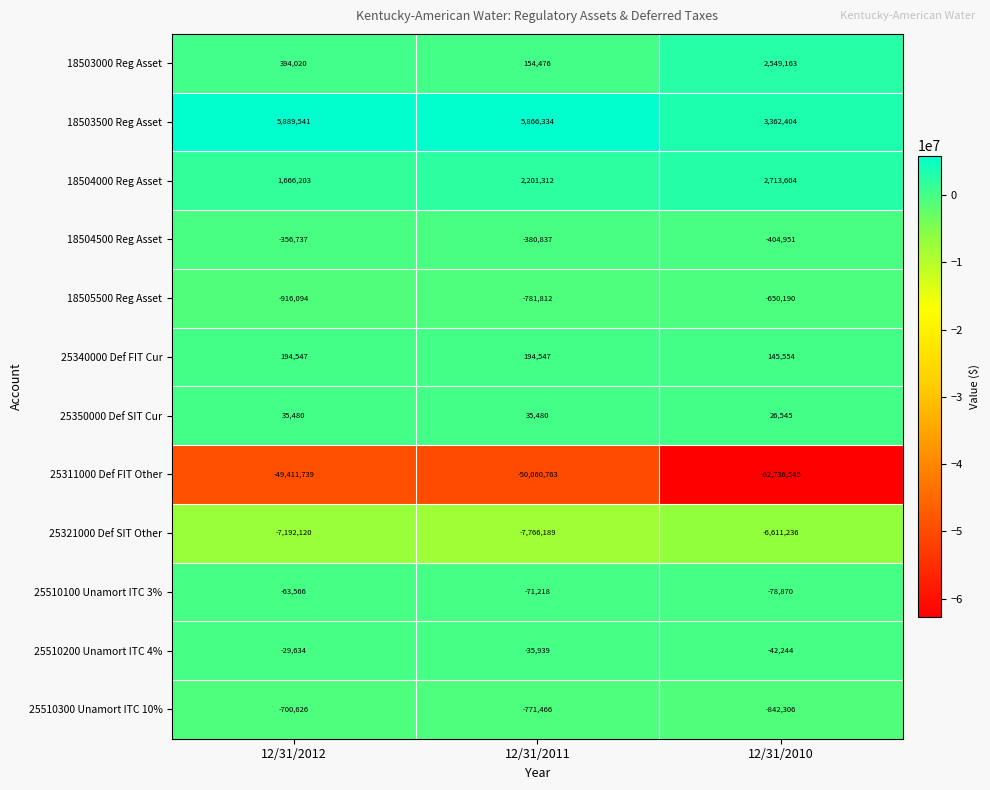

What is the sum of all 25311000 Def FIT Other values?

-162209047